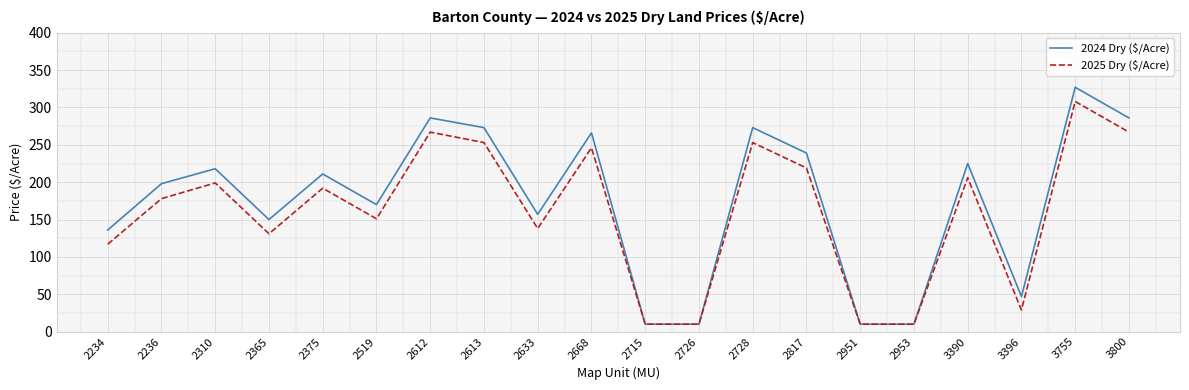

What is the difference between the highest and lowest values at 2817?

20